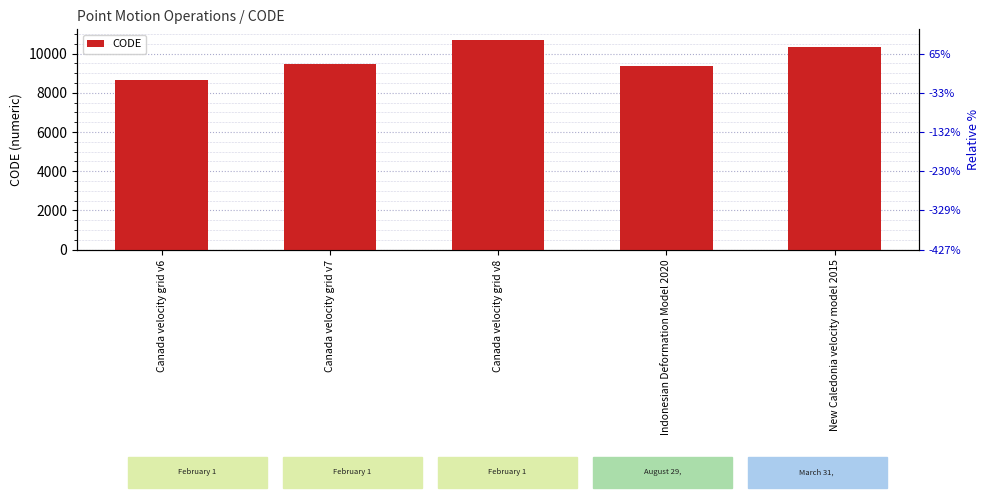

Does the chart contain any negative values?

No